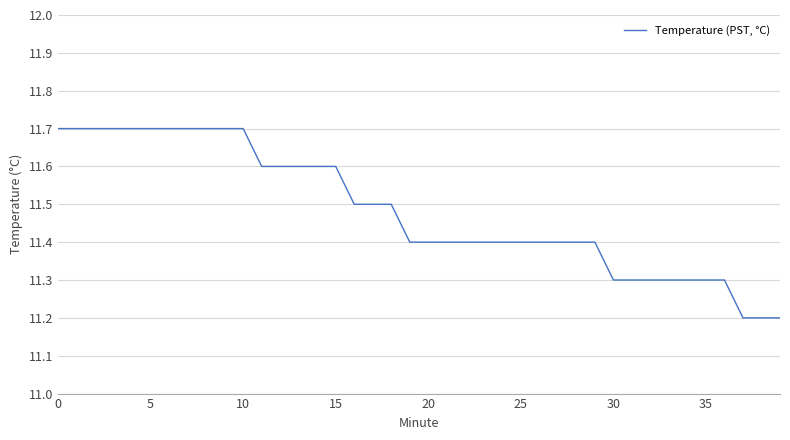

What is the difference between the maximum and minimum values?

0.5